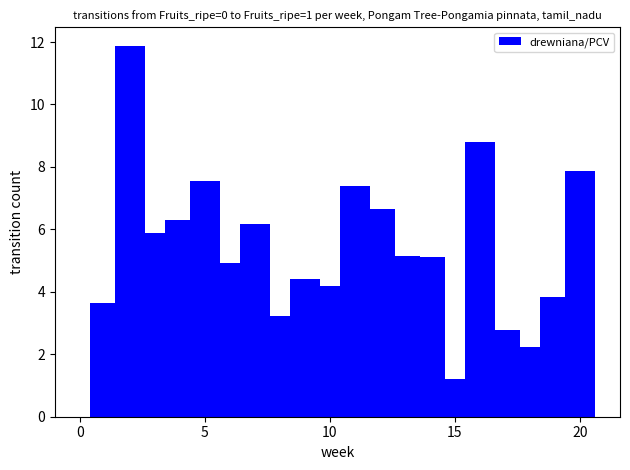

What is the value of the 8th bar from the left?

3.2